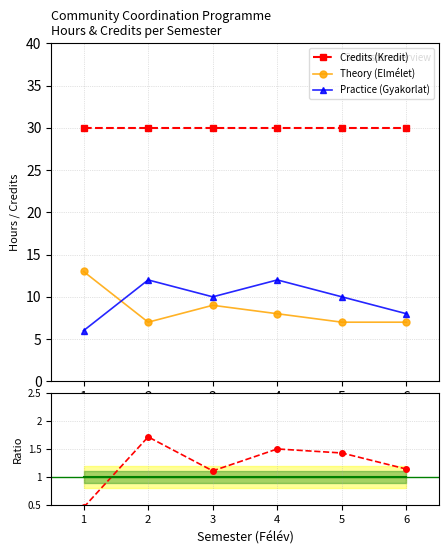

What is the lowest value of the Theory (Elmélet) series?

7